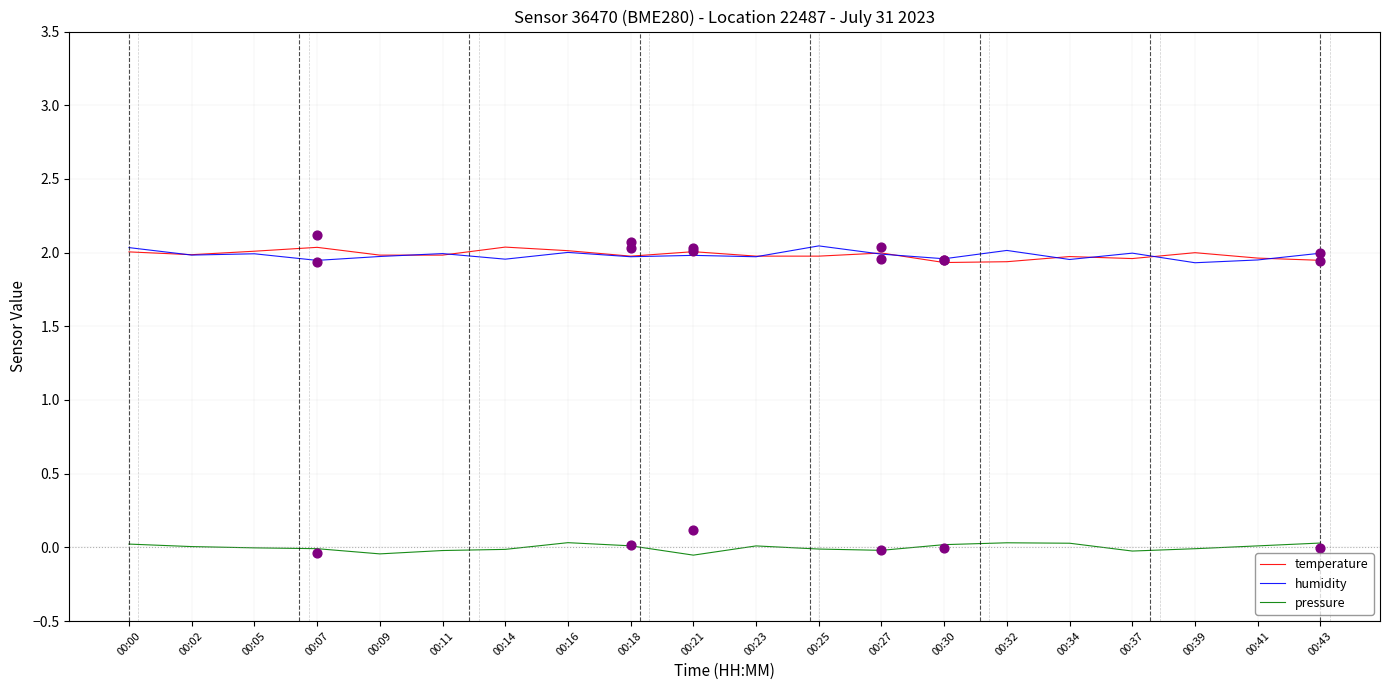

What are all the series names shown in the legend?

temperature, humidity, pressure